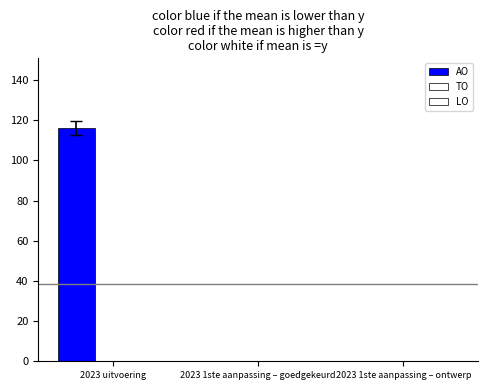

Reading right to left, list all the values displayed in this chart.

AO: 2023 1ste aanpassing – ontwerp=0	2023 1ste aanpassing – goedgekeurd=0	2023 uitvoering=116
TO: 2023 1ste aanpassing – ontwerp=0	2023 1ste aanpassing – goedgekeurd=0	2023 uitvoering=0
LO: 2023 1ste aanpassing – ontwerp=0	2023 1ste aanpassing – goedgekeurd=0	2023 uitvoering=0